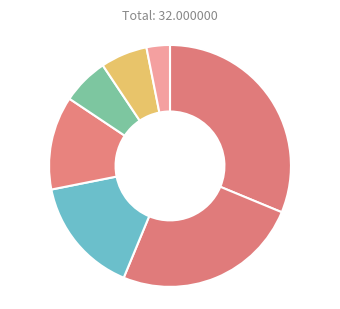

How many segments does this pie chart have?

7